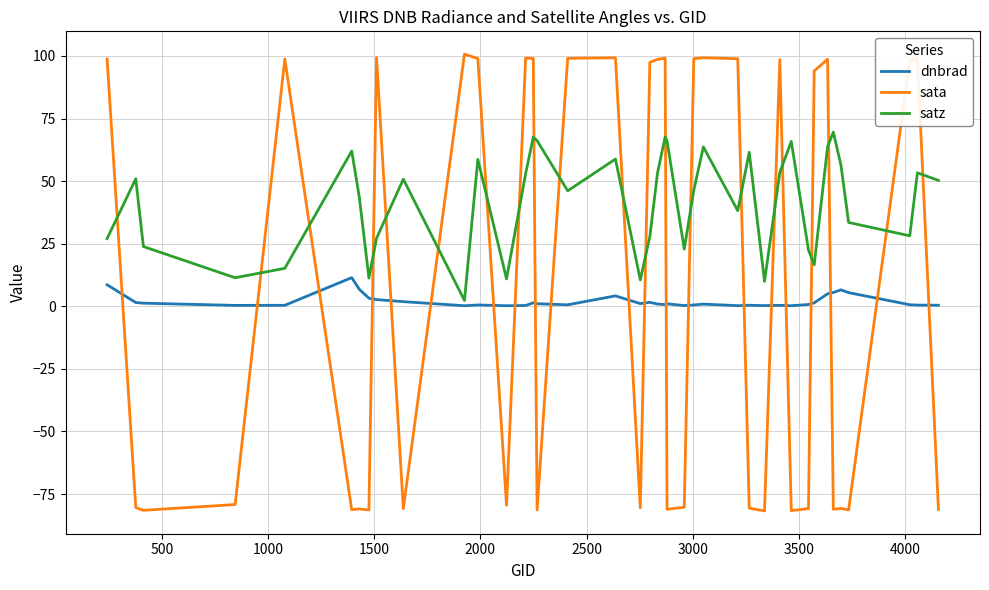

What is the highest value of the sata series?

100.7